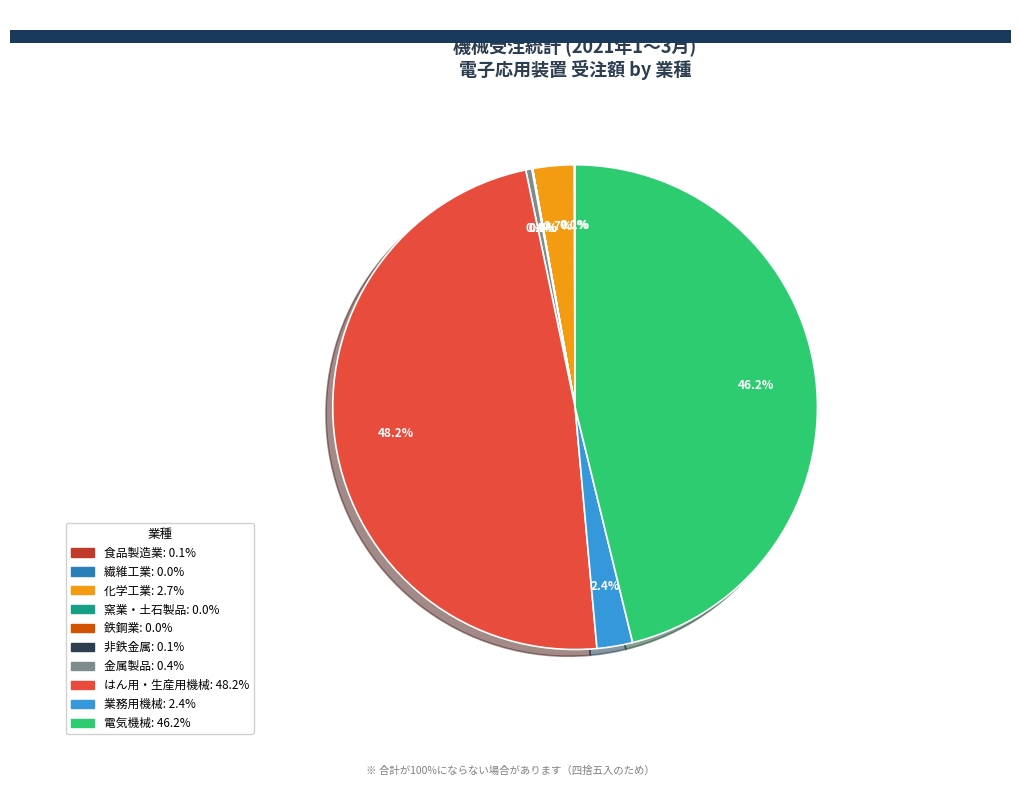

Is there a majority slice in this chart?

No